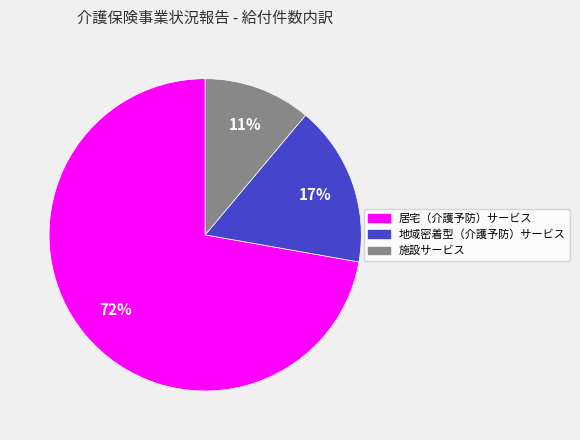

What is the ratio of the value at 地域密着型（介護予防）サービス to the value at 施設サービス?

1.5